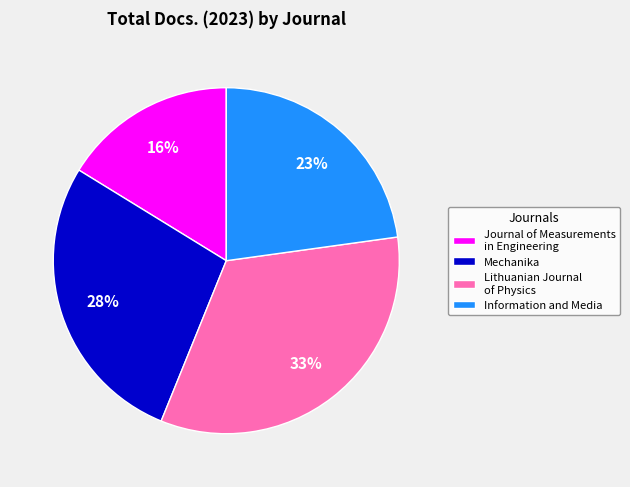

To the nearest percent, what is the average slice percentage?

25%